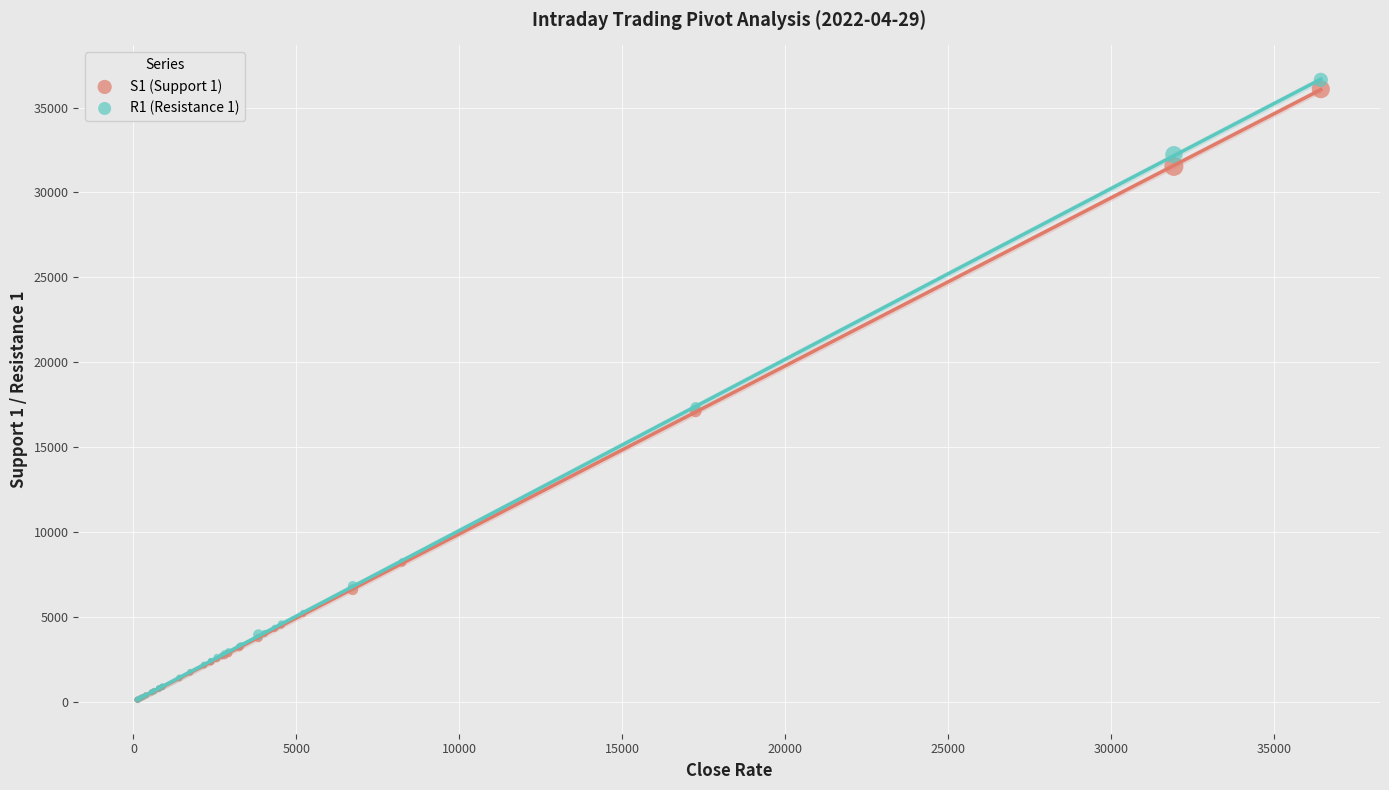

Which series contains the highest Y value?

R1 (Resistance 1)